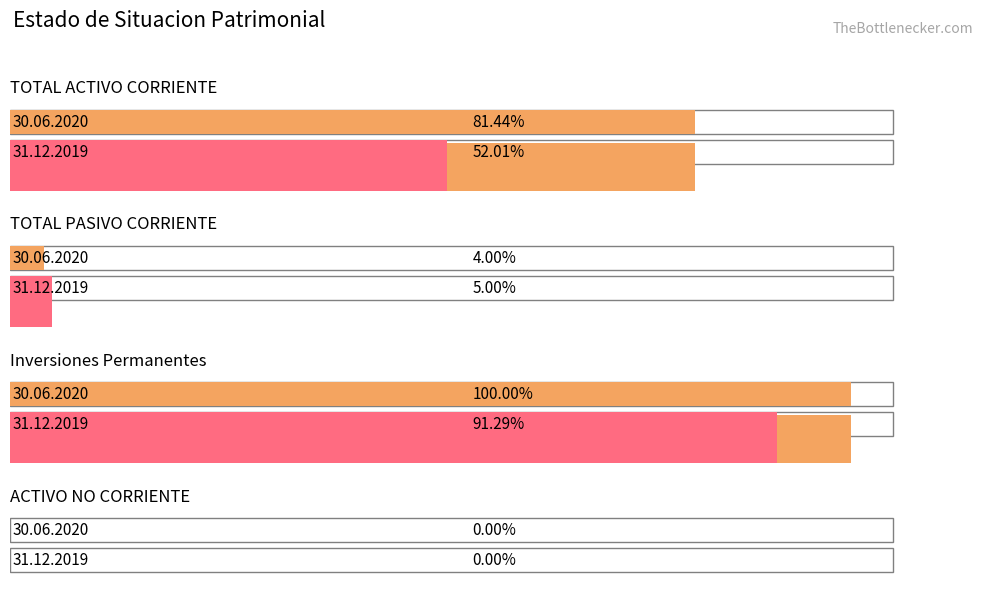

At which label is 31.12.2019 closest to 699421602?

TOTAL ACTIVO CORRIENTE